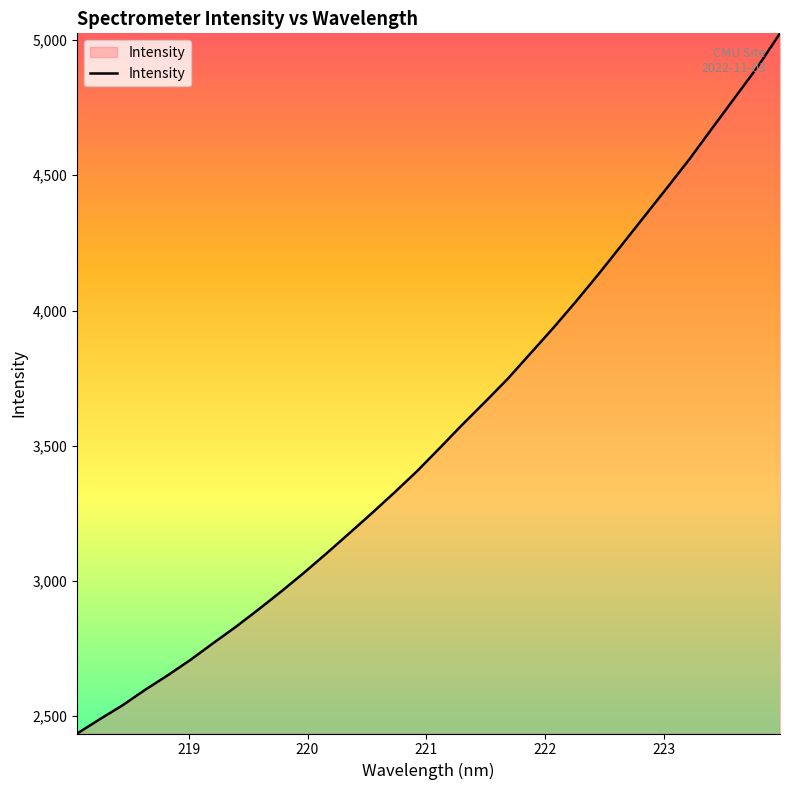

What is the minimum value shown in the chart?

2436.3